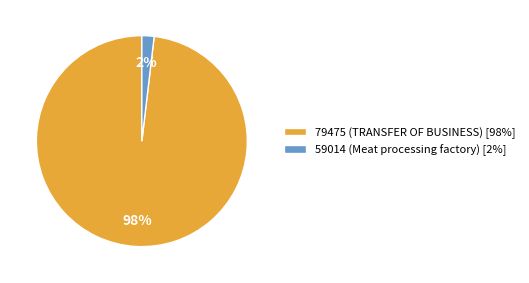

To the nearest percent, what percentage of the pie is 79475 (TRANSFER OF BUSINESS)?

98%